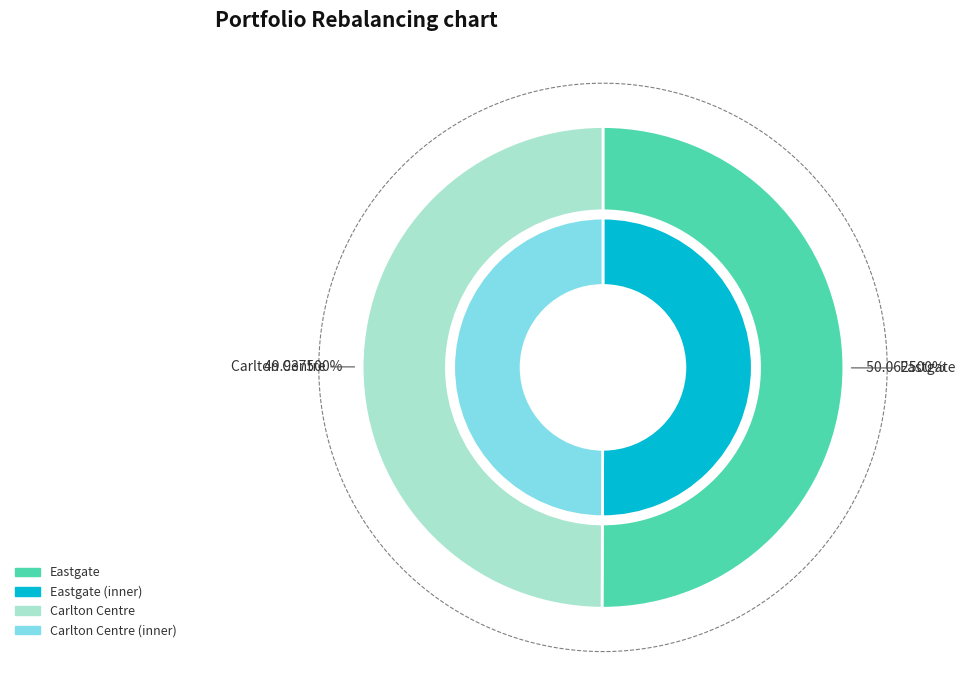

What percentage is the Eastgate slice, to the nearest percent?

50%